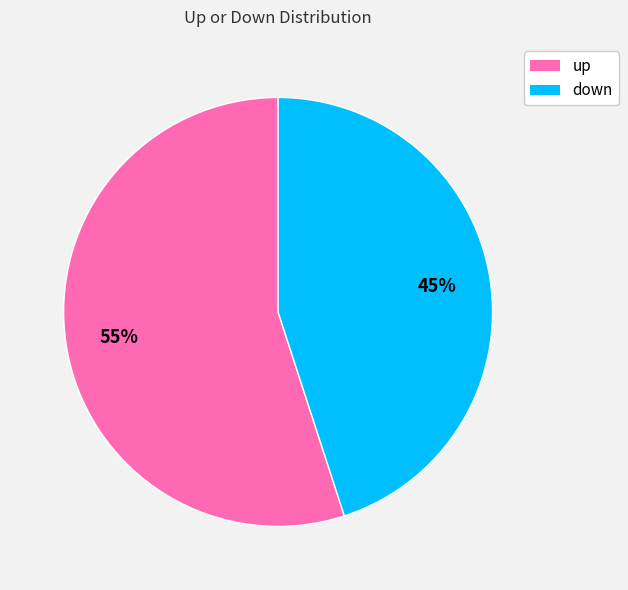

What is the ratio of the value at down to the value at up?

0.8